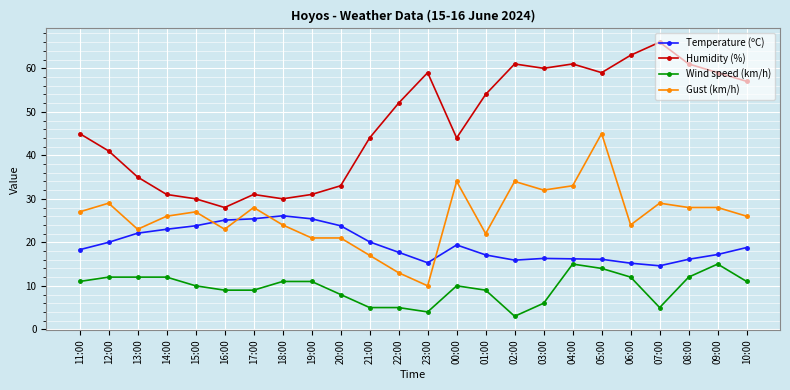

What is the sum of the Temperature (ºC) values at 14:00 and 06:00?

38.2